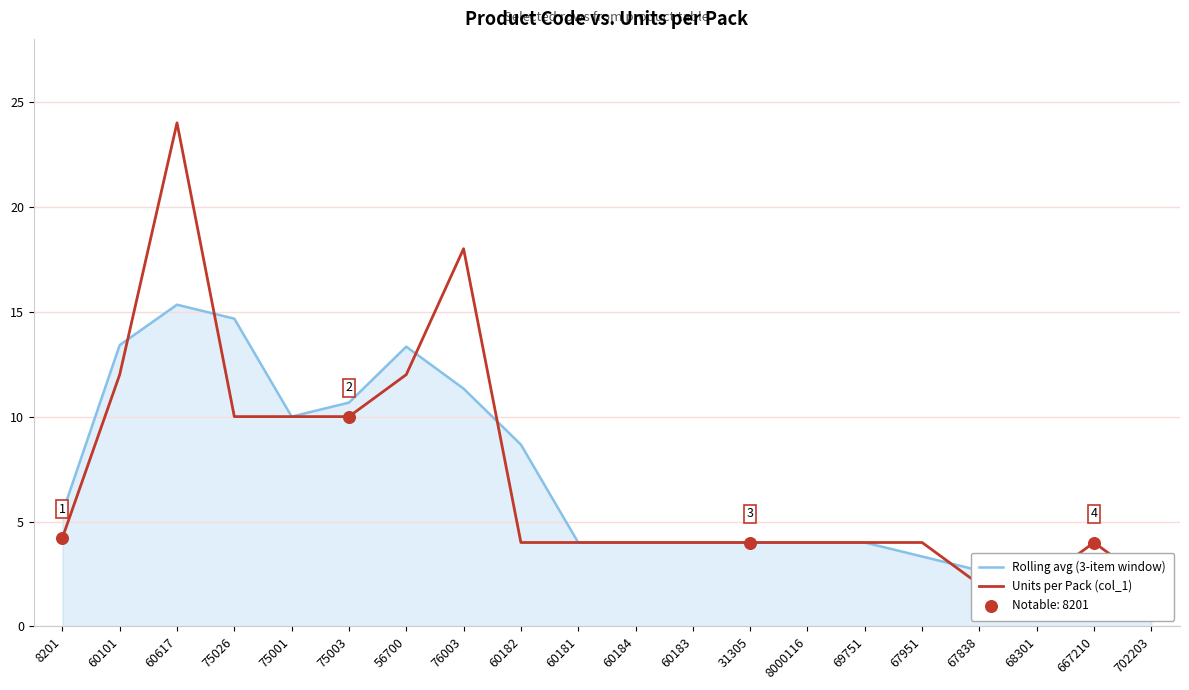

Is the value of Units per Pack (col_1) at 667210 greater than the value of Rolling avg (3-item window) at 68301?

Yes